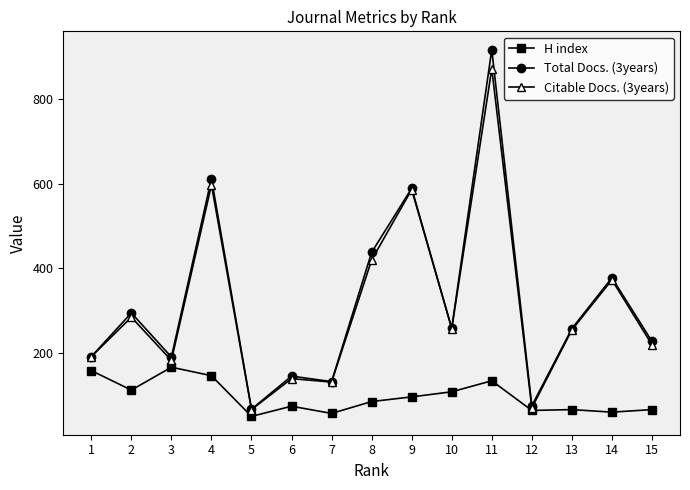

Is the value of Total Docs. (3years) at 3 greater than the value of H index at 4?

Yes